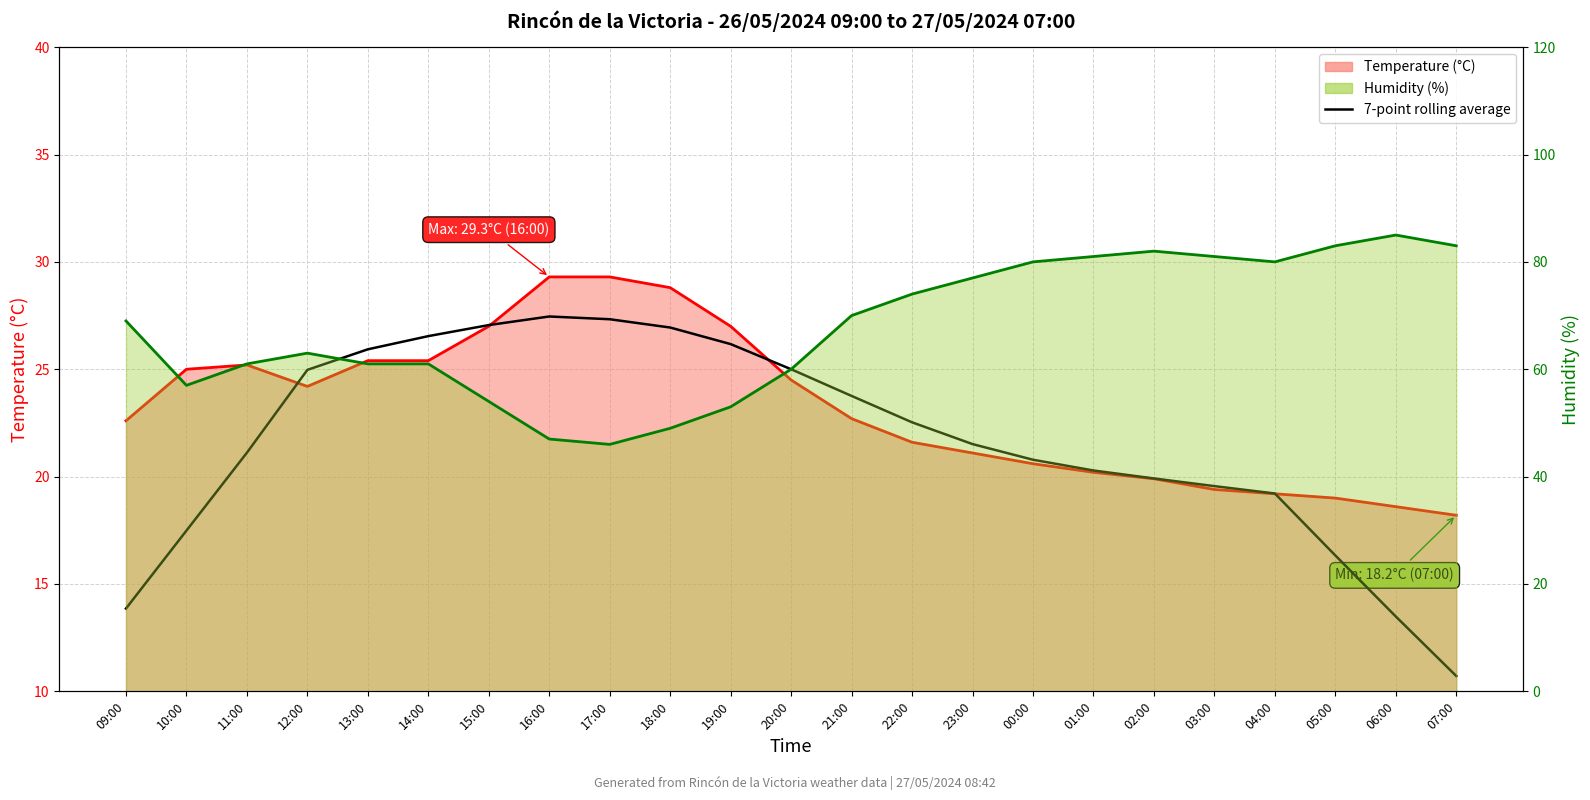

How many values in the 7-point rolling average series are below 21?

10